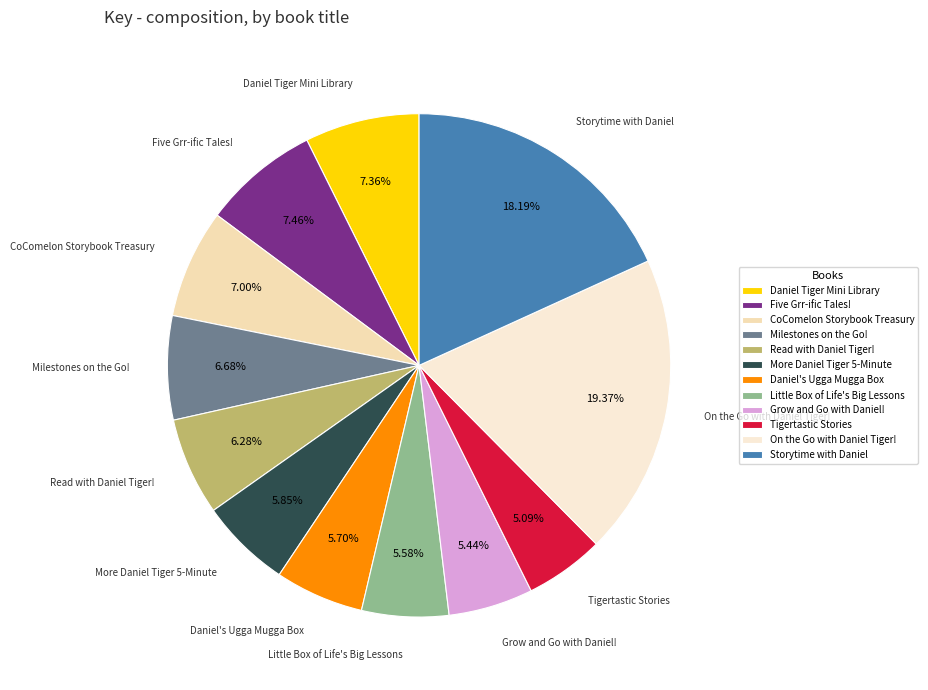

Which has a higher value, Milestones on the Go! or More Daniel Tiger 5-Minute?

Milestones on the Go!